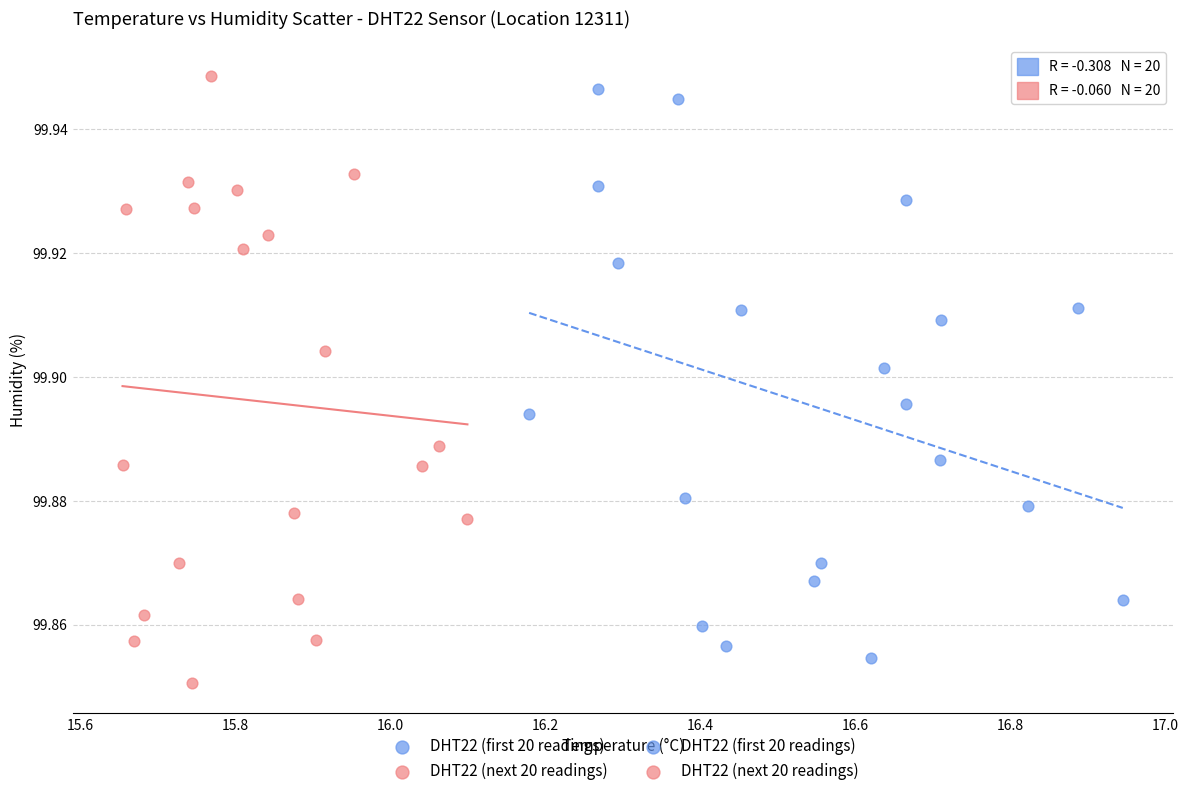

Which series has the largest Y range (max minus min)?

DHT22 (next 20 readings)